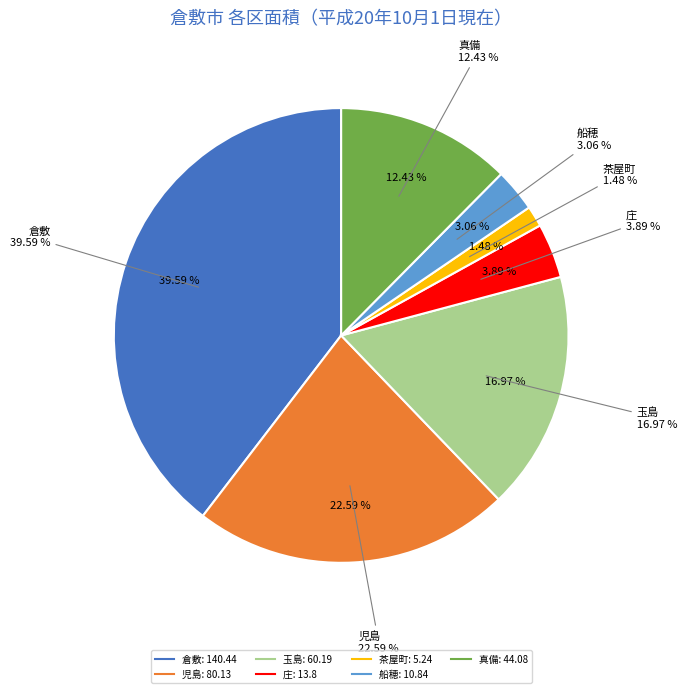

To the nearest percent, what is the difference between the largest and smallest slice percentages?

38%